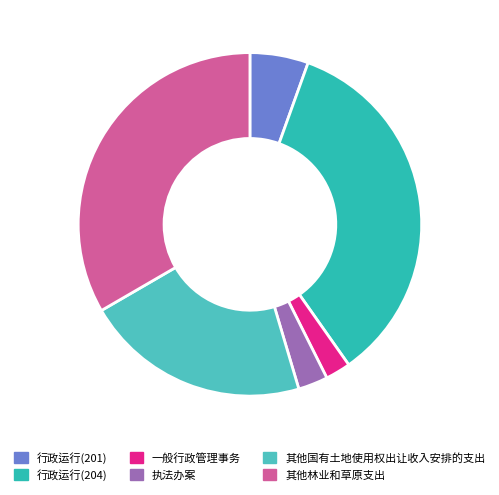

Which category has the smallest portion of the pie?

一般行政管理事务